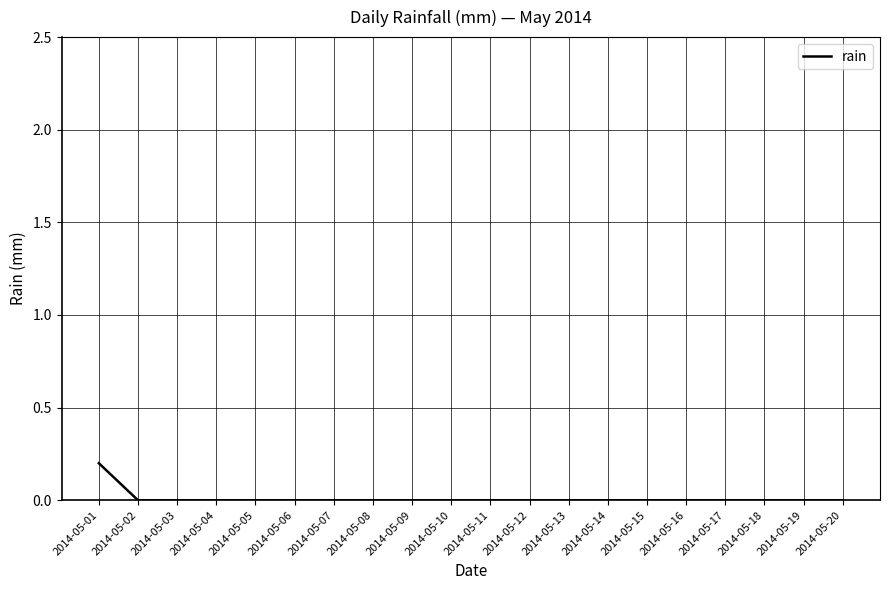

Reading left to right, what are all the values shown in this chart?

2014-05-01=0.2	2014-05-02=0.0	2014-05-03=0.0	2014-05-04=0.0	2014-05-05=0.0	2014-05-06=0.0	2014-05-07=0.0	2014-05-08=0.0	2014-05-09=0.0	2014-05-10=0.0	2014-05-11=0.0	2014-05-12=0.0	2014-05-13=0.0	2014-05-14=0.0	2014-05-15=0.0	2014-05-16=0.0	2014-05-17=0.0	2014-05-18=0.0	2014-05-19=0.0	2014-05-20=0.0